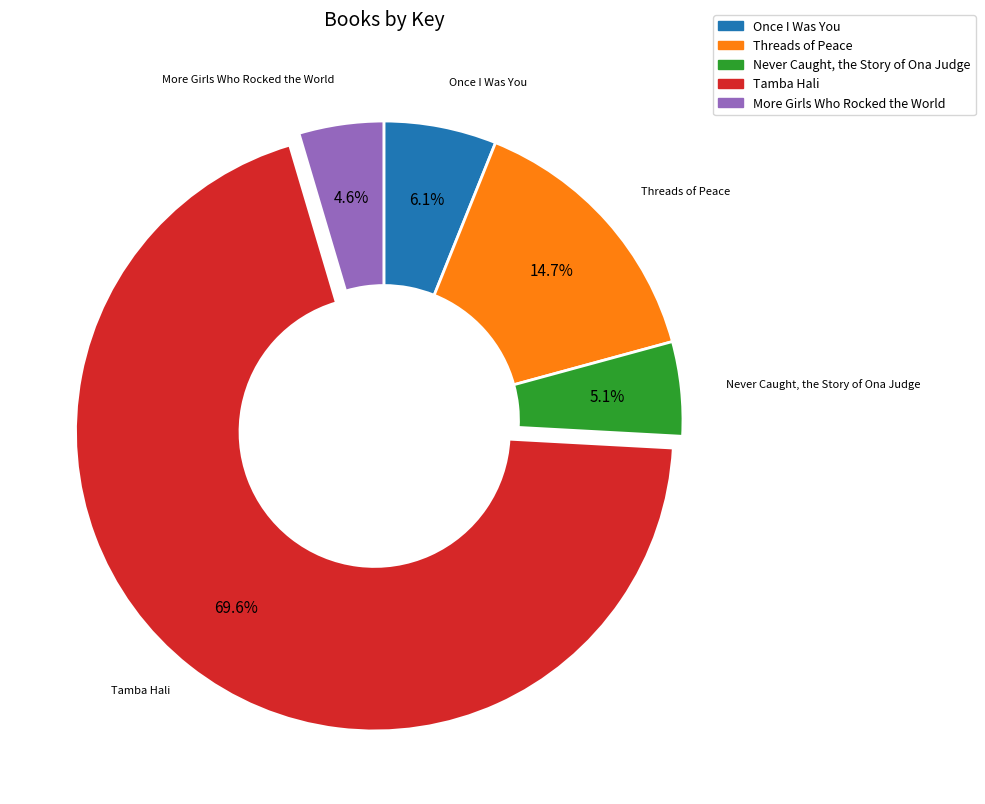

What is the majority slice?

Tamba Hali